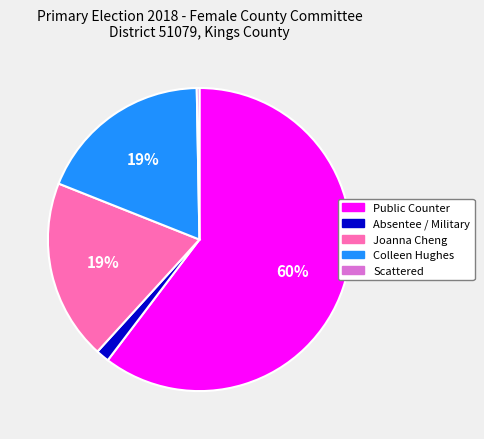

Is Public Counter the majority of the pie?

Yes